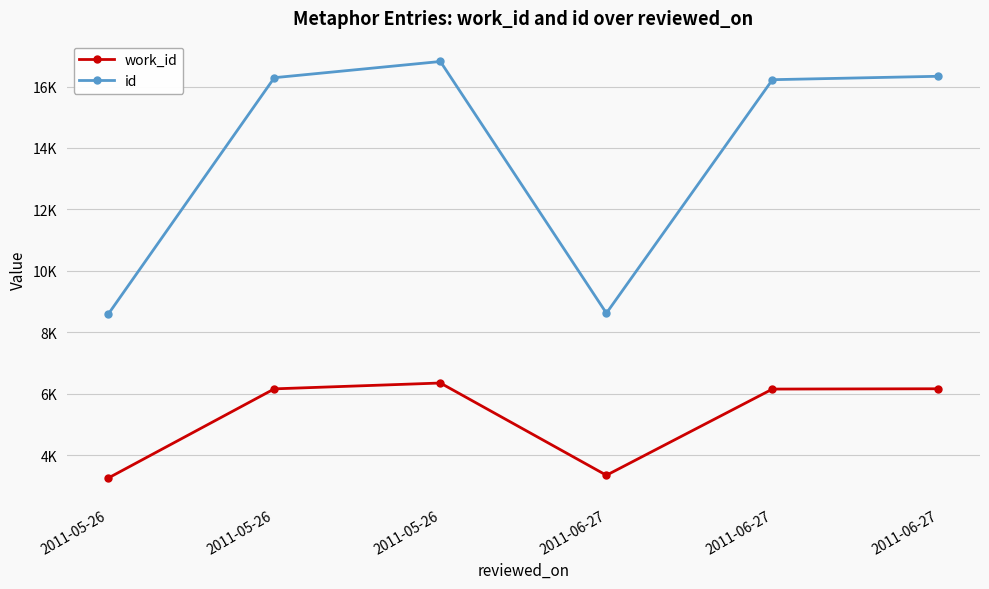

Is it true that id equals 5422 at 2011-05-26?

False